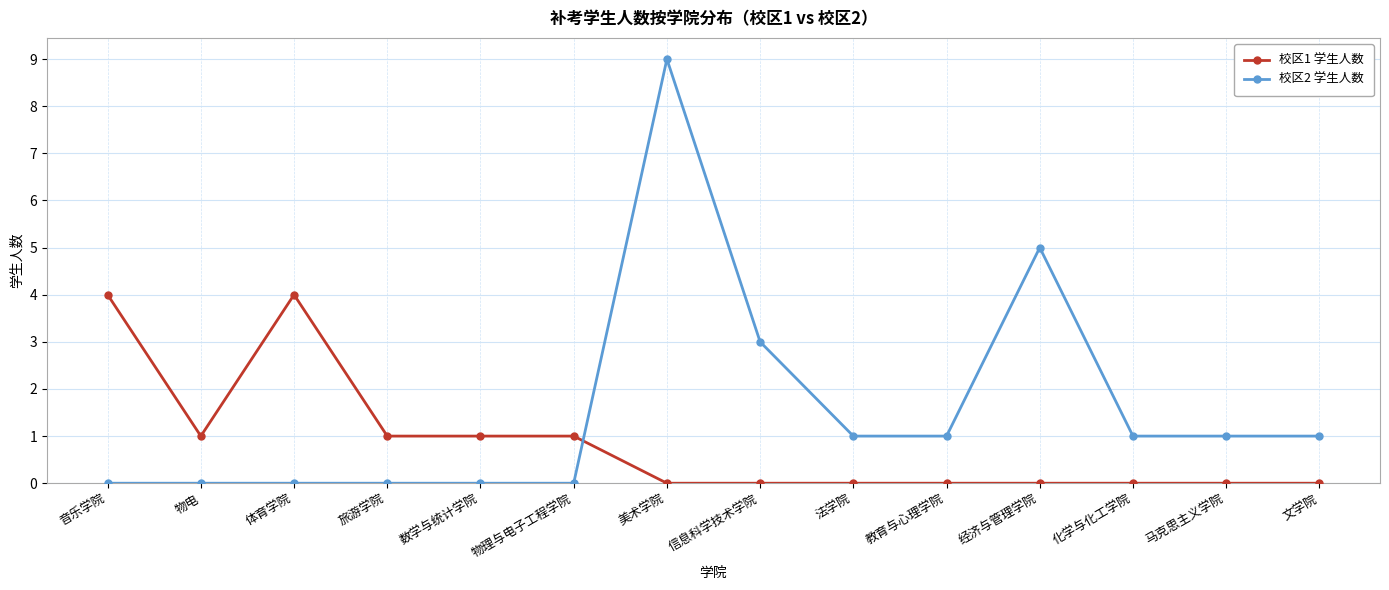

What is the label of the 11th point from the left?

经济与管理学院